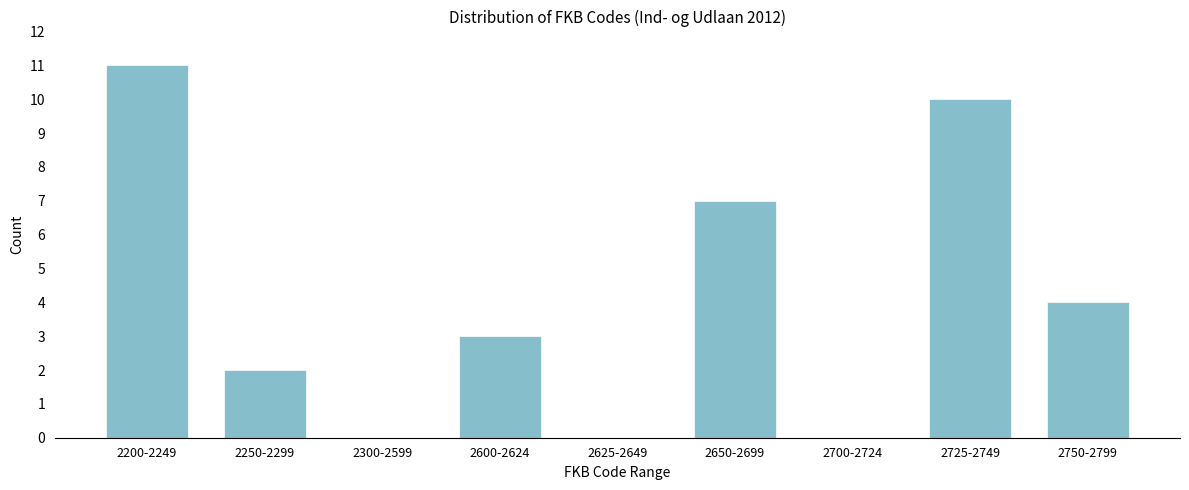

Reading left to right, extract all data points from this chart.

2200-2249=11	2250-2299=2	2300-2599=0	2600-2624=3	2625-2649=0	2650-2699=7	2700-2724=0	2725-2749=10	2750-2799=4